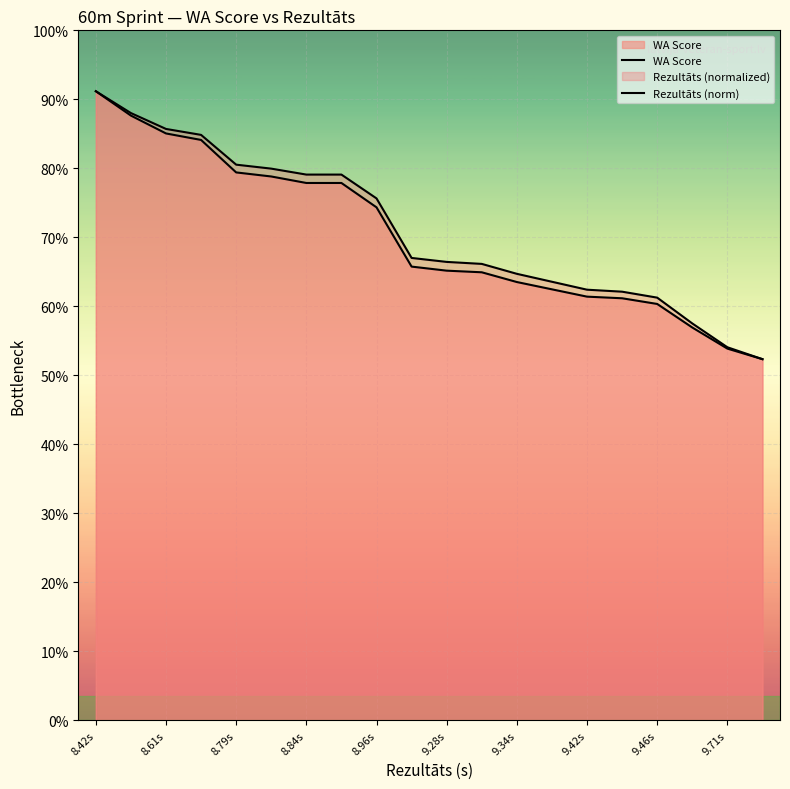

Which category has the lowest value across all series?

19